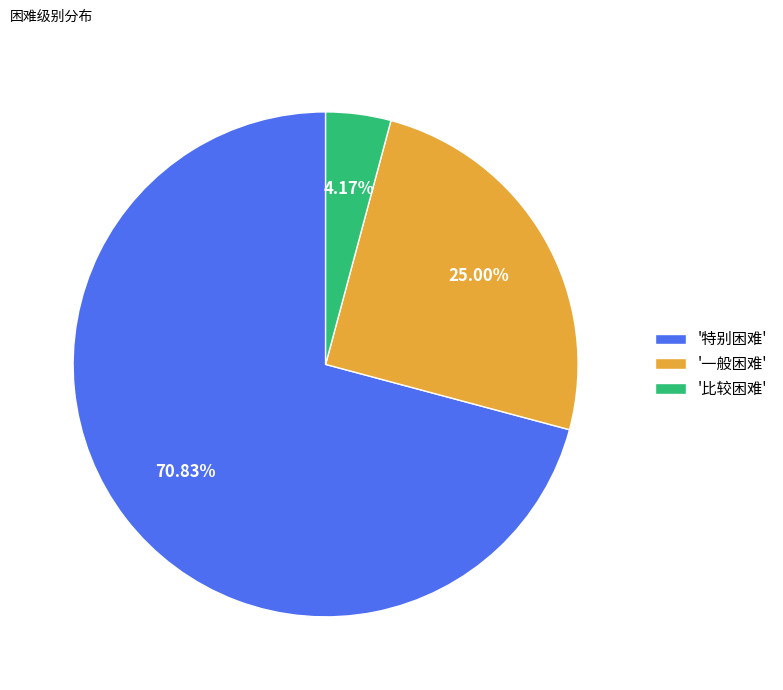

Which slice is the smallest?

'比较困难'